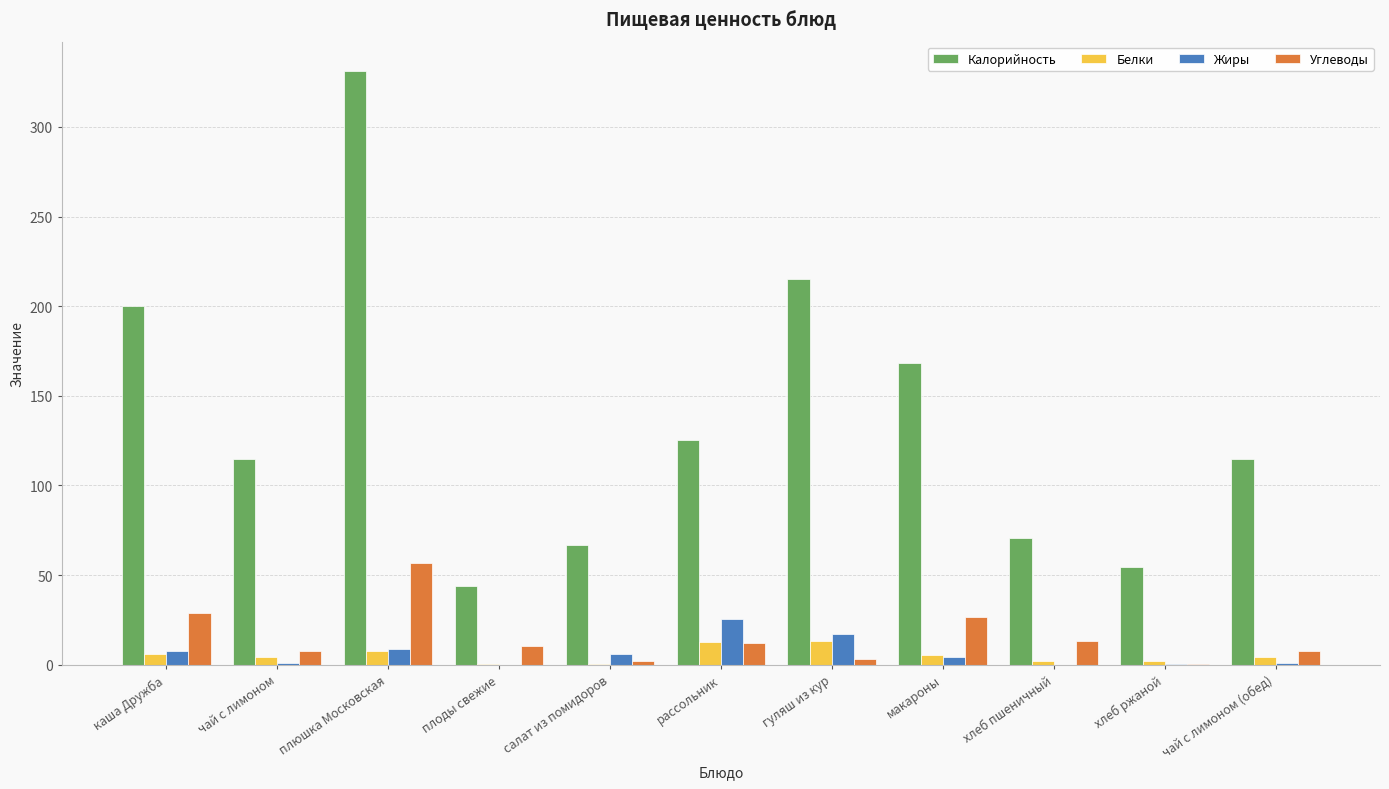

What is the highest value of the Белки series?

13.3